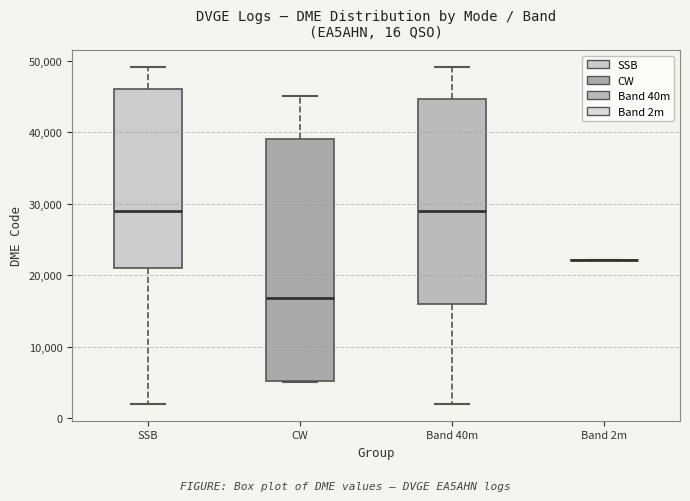

Reading left to right, transcribe this box plot: for each box, give where its median line is, the range the box spans, and where its two whiskers end, as read against the y-axis. The values are not printed on the chart, so give them approximately, as read against the axis.

SSB: median 29000, box 21000 to 46000, whiskers 2000 to 49000
CW: median 17000, box 5000 to 39000, whiskers 5000 to 45000
Band 40m: median 29000, box 16000 to 45000, whiskers 2000 to 49000
Band 2m: box collapsed to a line at 22000, whiskers 22000 to 22000